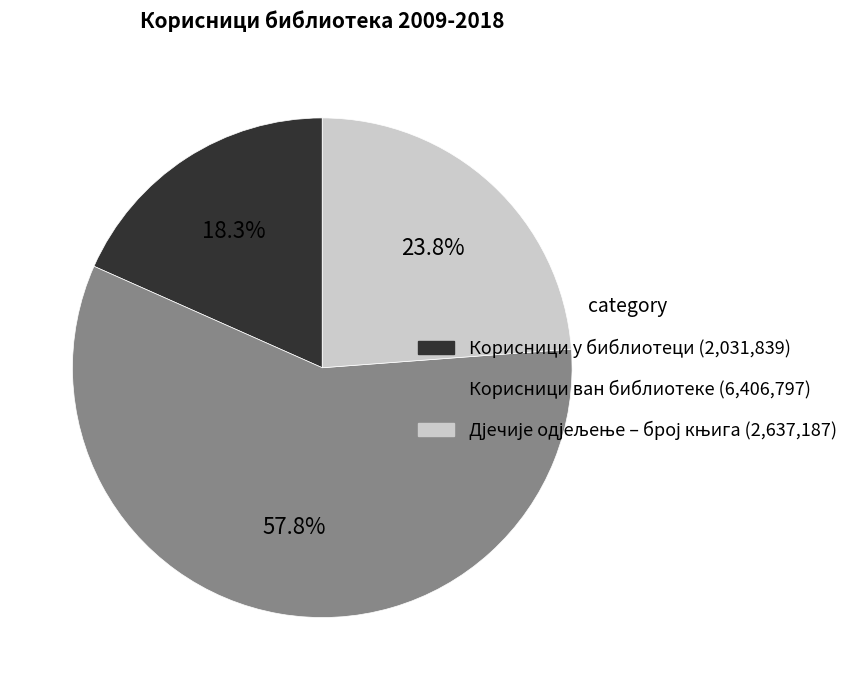

To the nearest percent, what is the average slice percentage?

33%